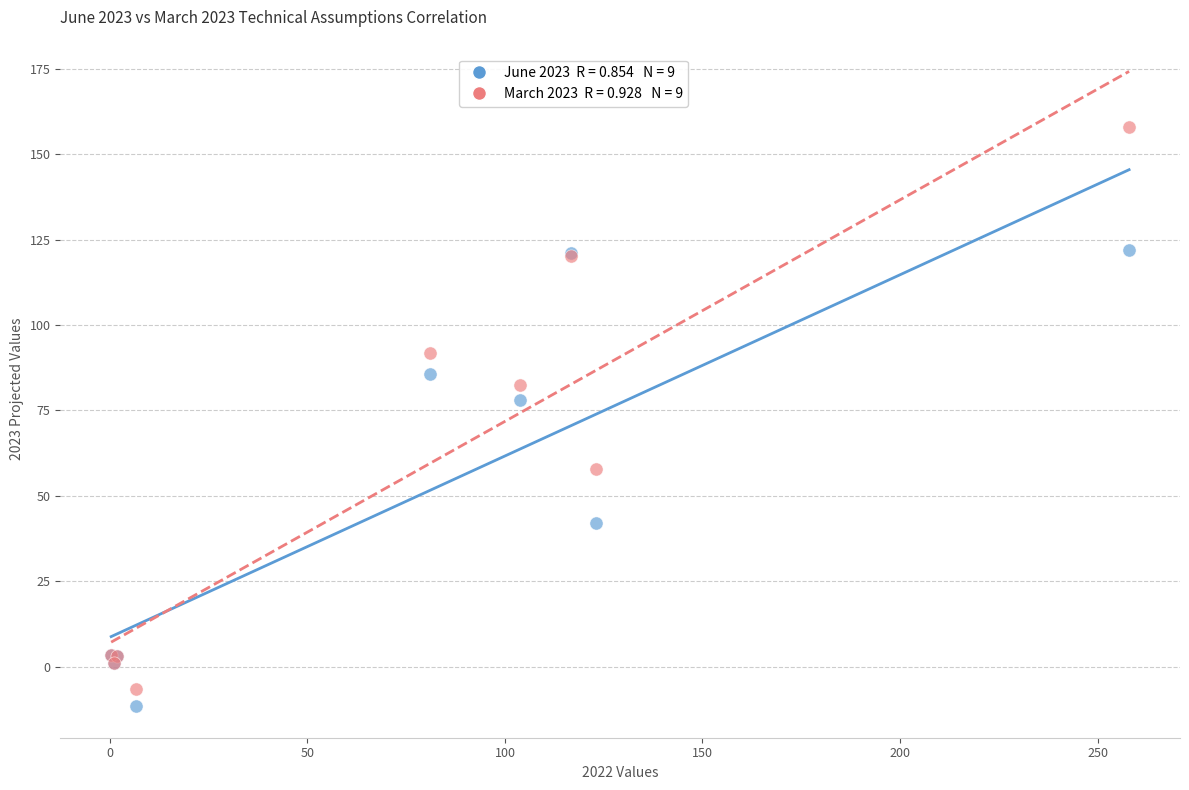

Across all series, what Y value is closest to 73?

78.0